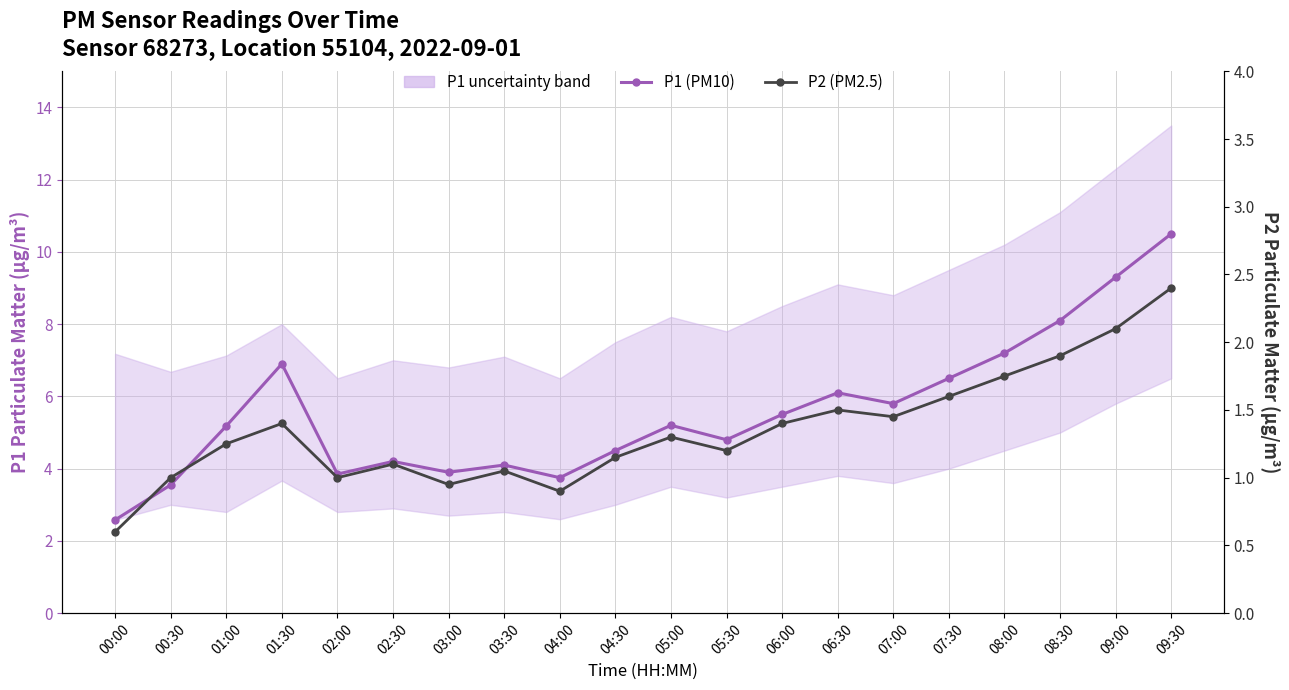

At which category is the sum across all series the highest?

09:30